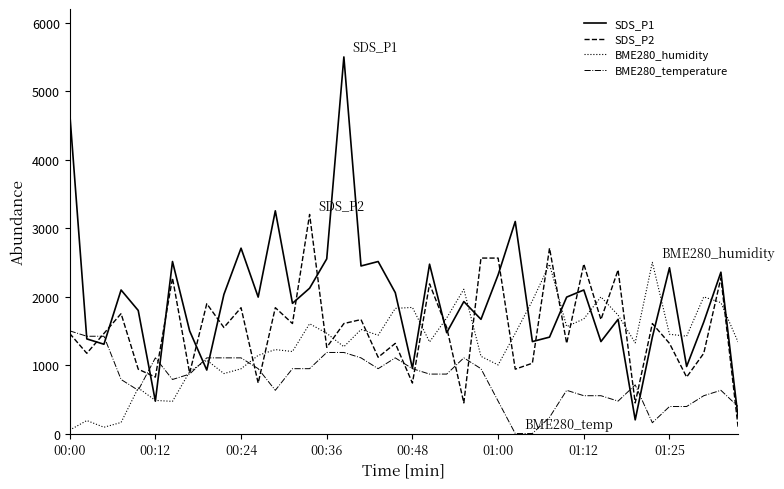

What is the maximum value for SDS_P2?

3200.0